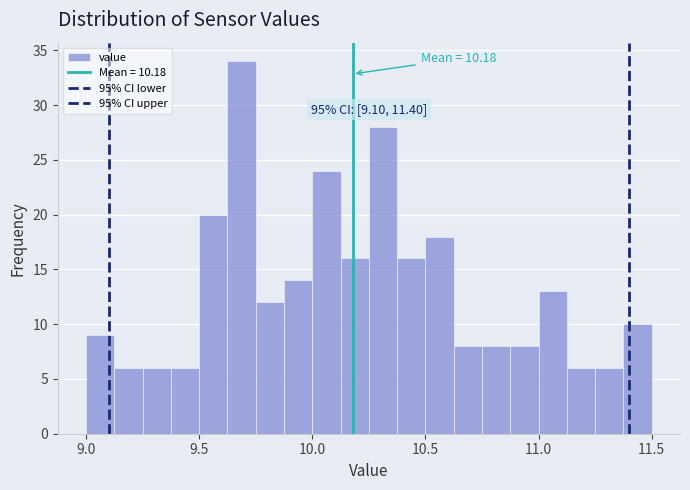

Read against the x-axis, roughly where is the centre of the tallest bar?

9.70